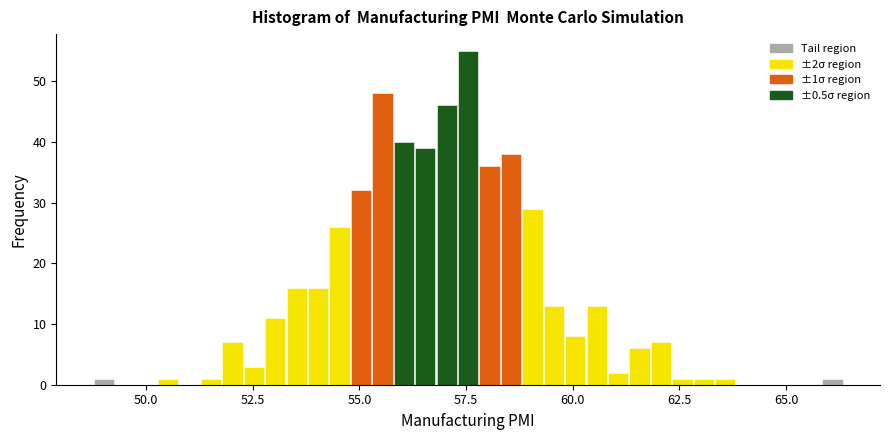

Around what value on the x-axis is the tallest bar? Give the approximate position of its centre, as read against the axis.

57.5